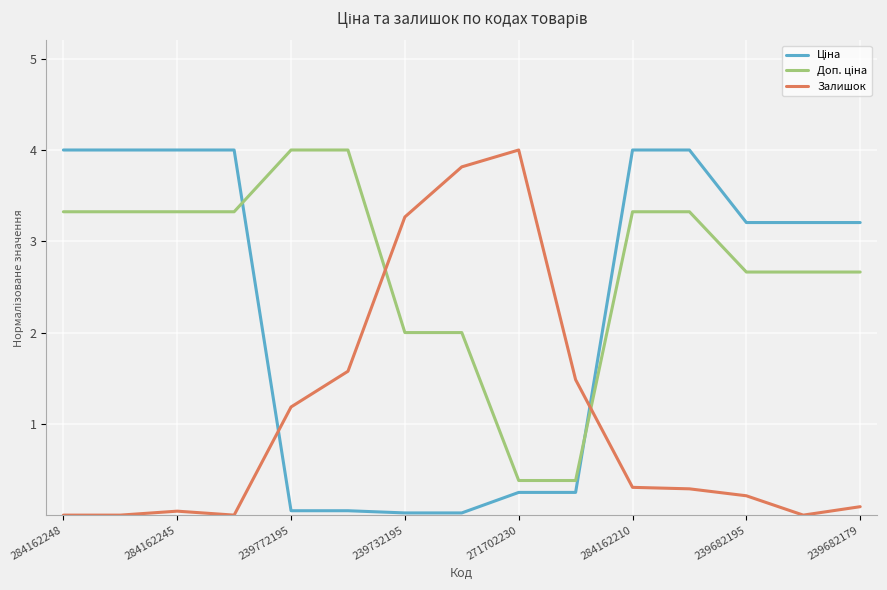

At how many categories does at least one series exceed 2?

14